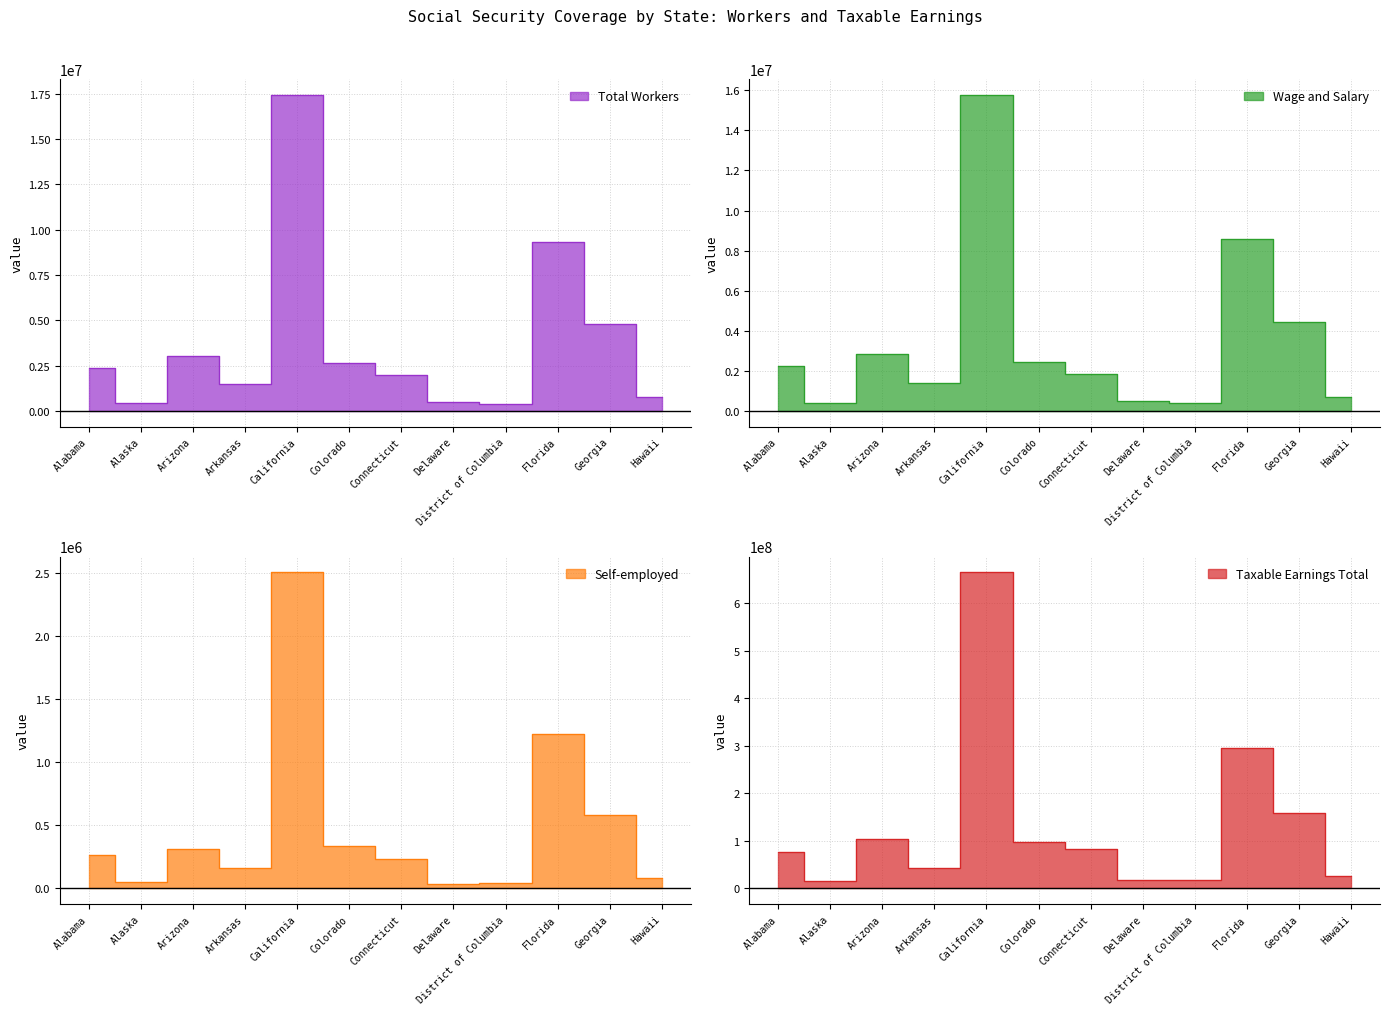

At which label does Self-employed reach its minimum?

Delaware